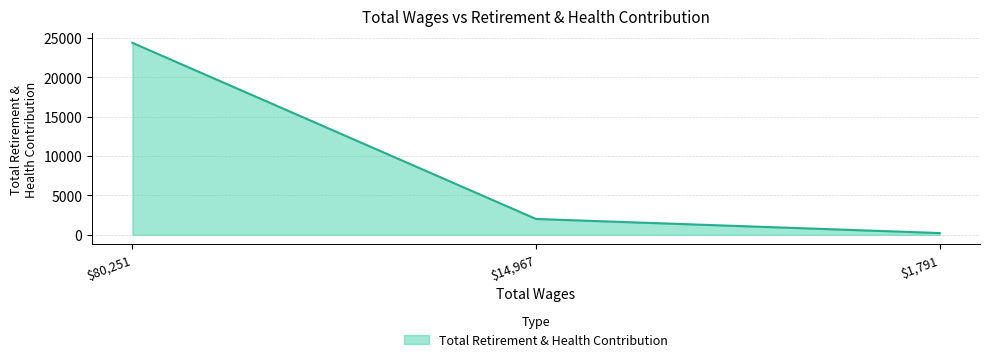

What is the difference between the maximum and minimum values?

24172